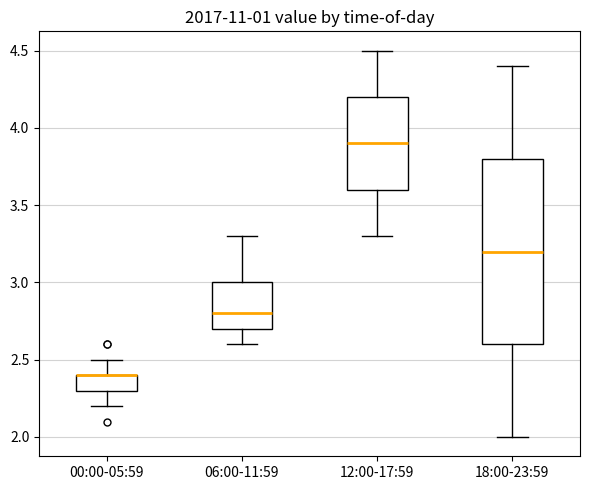

Reading left to right, transcribe this box plot: for each box, give where its median line is, the range the box spans, and where its two whiskers end, as read against the y-axis. The values are not printed on the chart, so give them approximately, as read against the axis.

00:00-05:59: median 2.4 (drawn on the box's upper edge), box 2.3 to 2.4, whiskers 2.2 to 2.5
06:00-11:59: median 2.8, box 2.7 to 3.0, whiskers 2.6 to 3.3
12:00-17:59: median 3.9, box 3.6 to 4.2, whiskers 3.3 to 4.5
18:00-23:59: median 3.2, box 2.6 to 3.8, whiskers 2.0 to 4.4